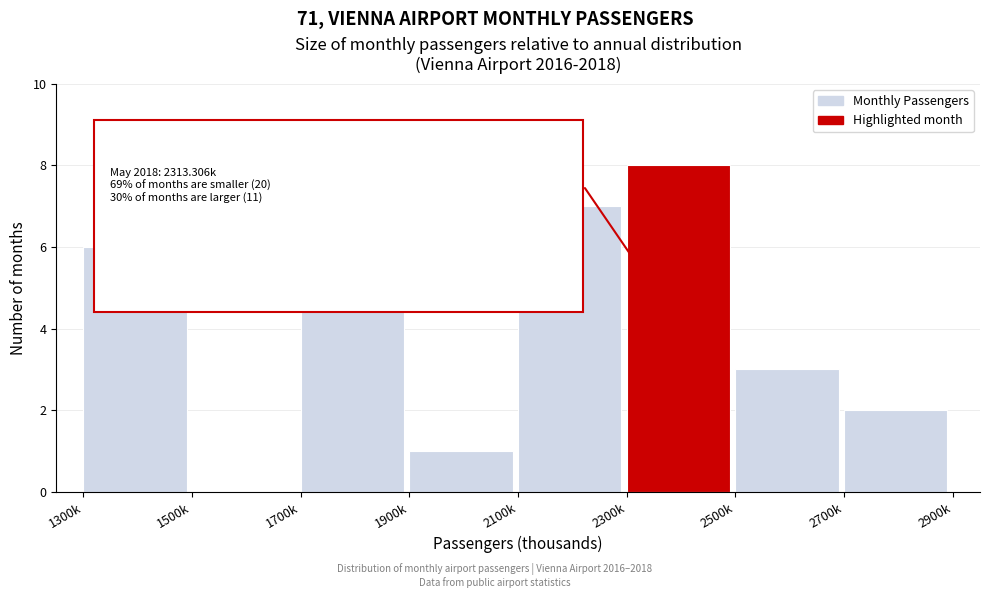

Reading left to right, extract all data points from this chart.

1300k=6	1500k=0	1700k=5	1900k=1	2100k=7	2300k=8	2500k=3	2700k=2